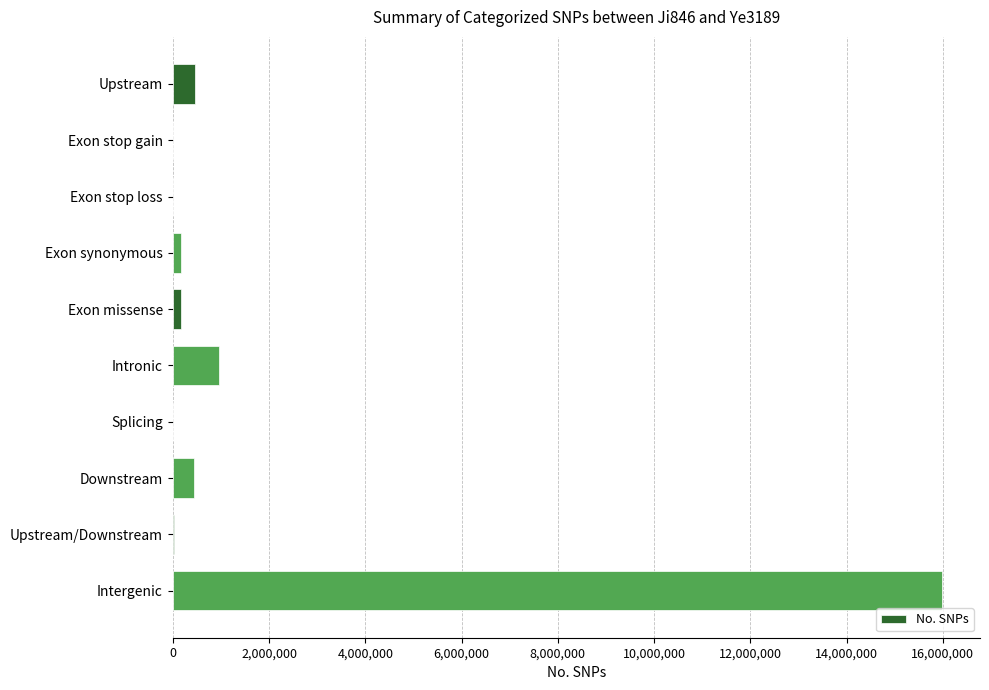

The value at Upstream is 454253. True or false?

True